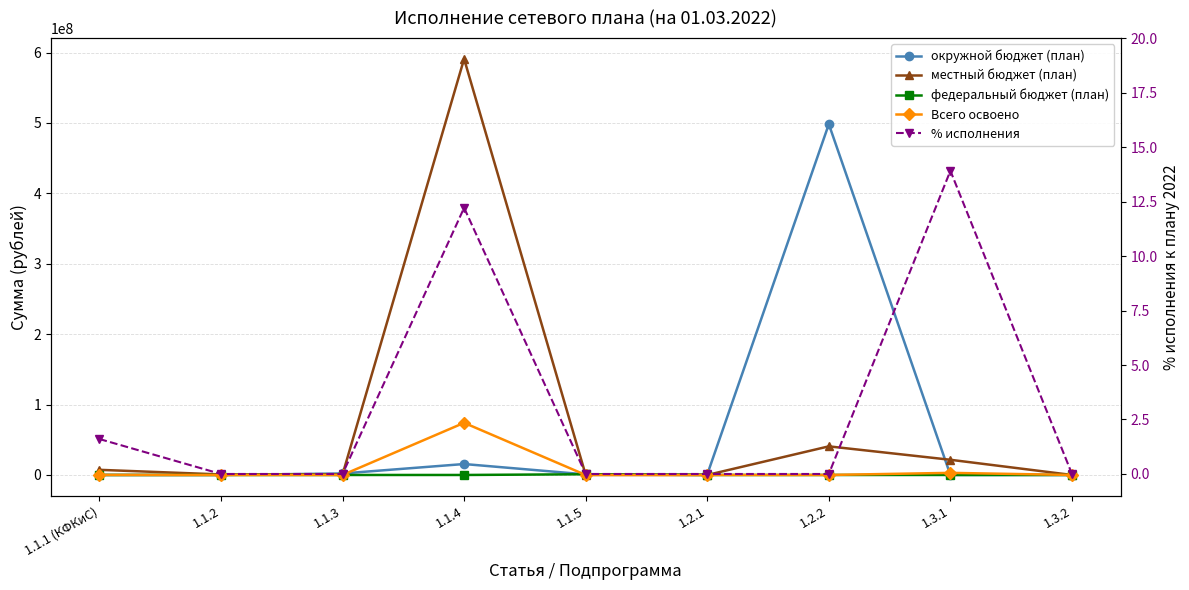

Is the value of федеральный бюджет (план) at 1.3.1 greater than the value of окружной бюджет (план) at 1.1.4?

No